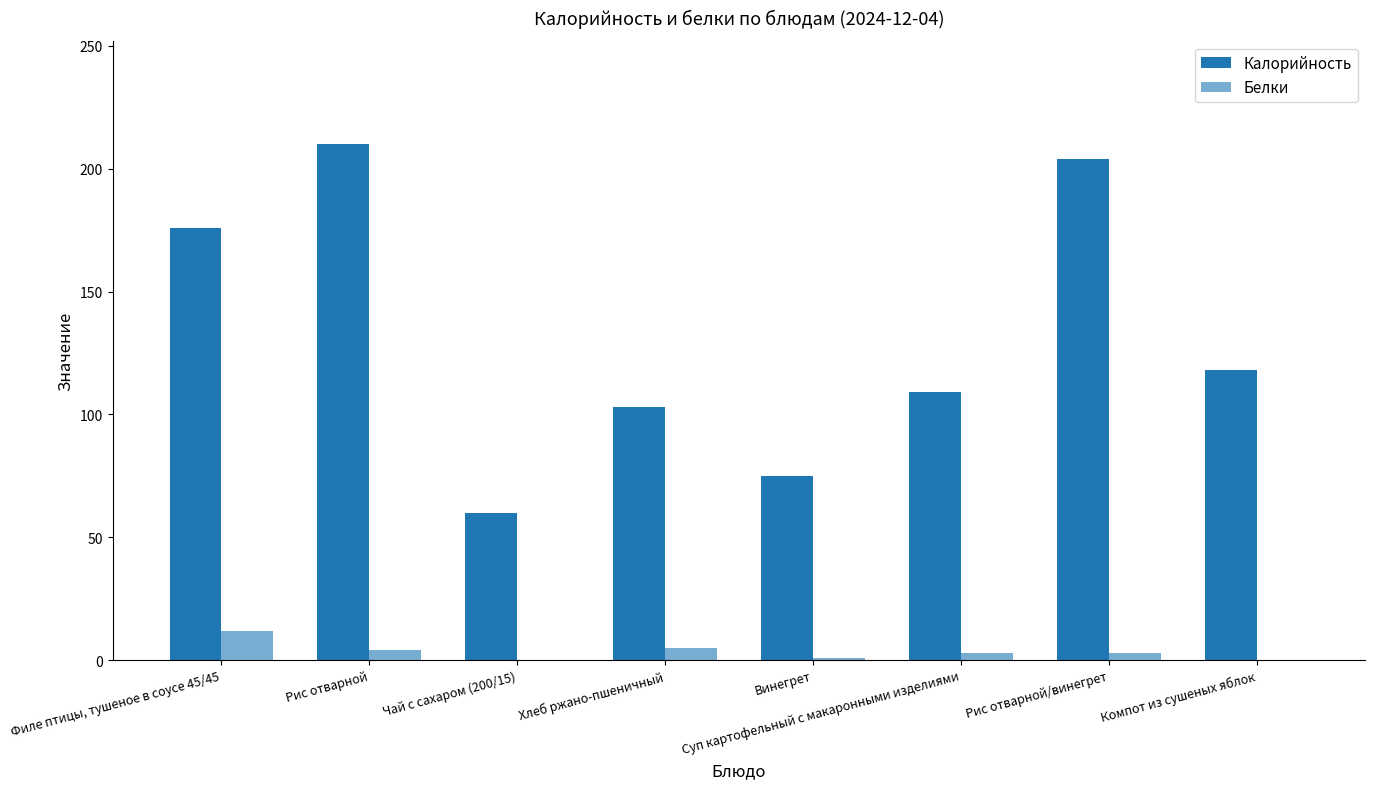

Count the number of categories in the chart.

8